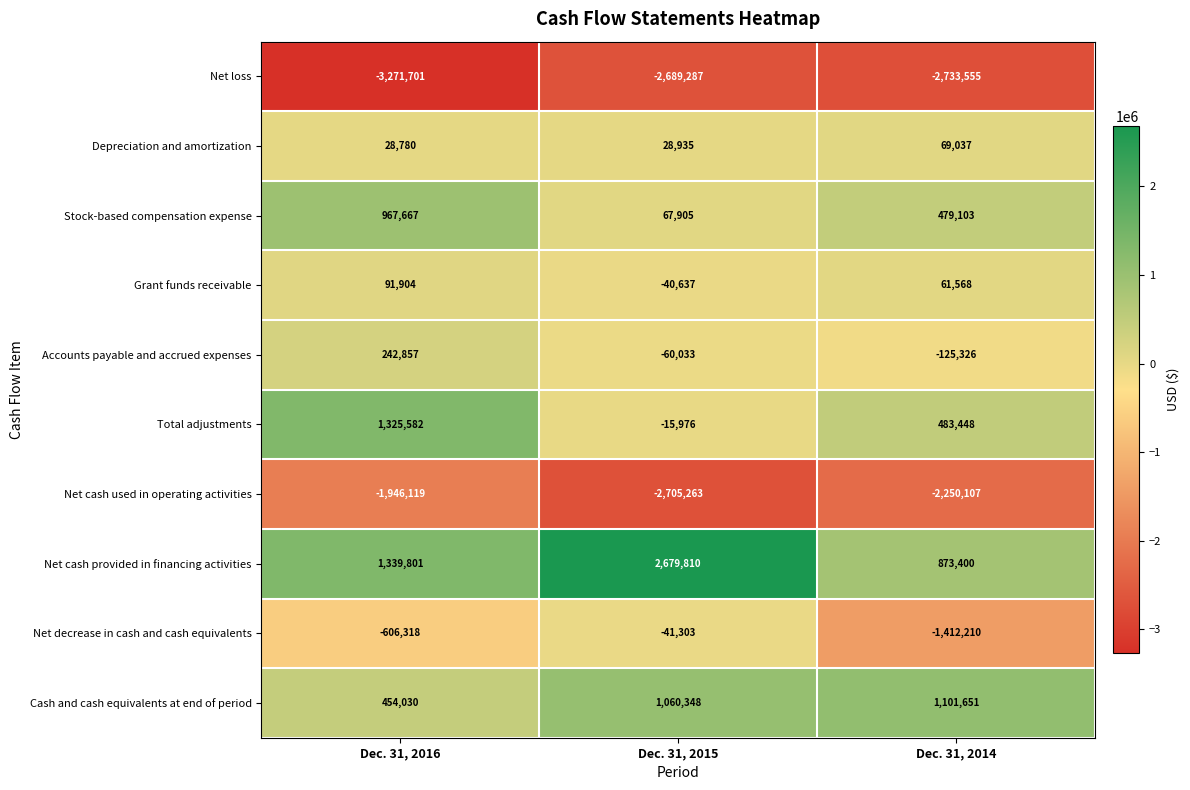

Where does the Accounts payable and accrued expenses series first go above -60033?

Dec. 31, 2016